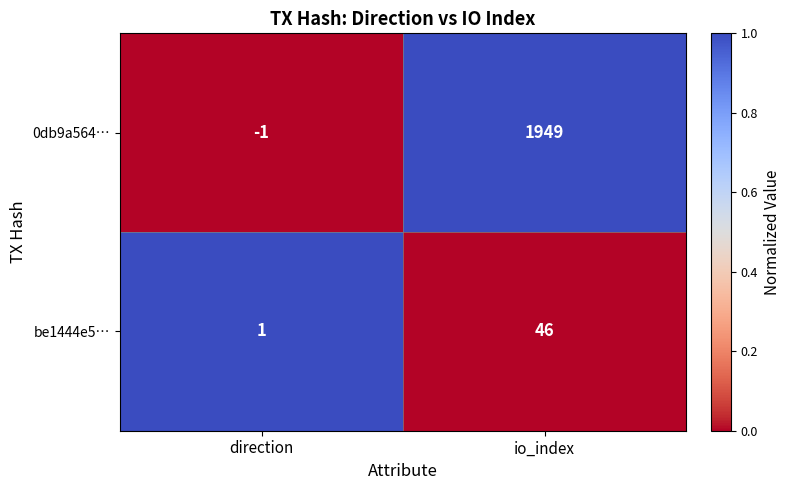

Rank the series by their maximum value, from highest to lowest.

0db9a564…, be1444e5…